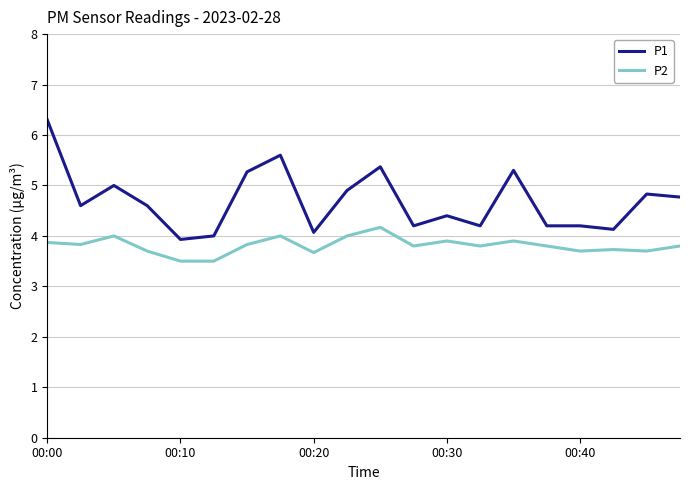

What is the difference between the maximum and minimum values in the P2 series?

0.7